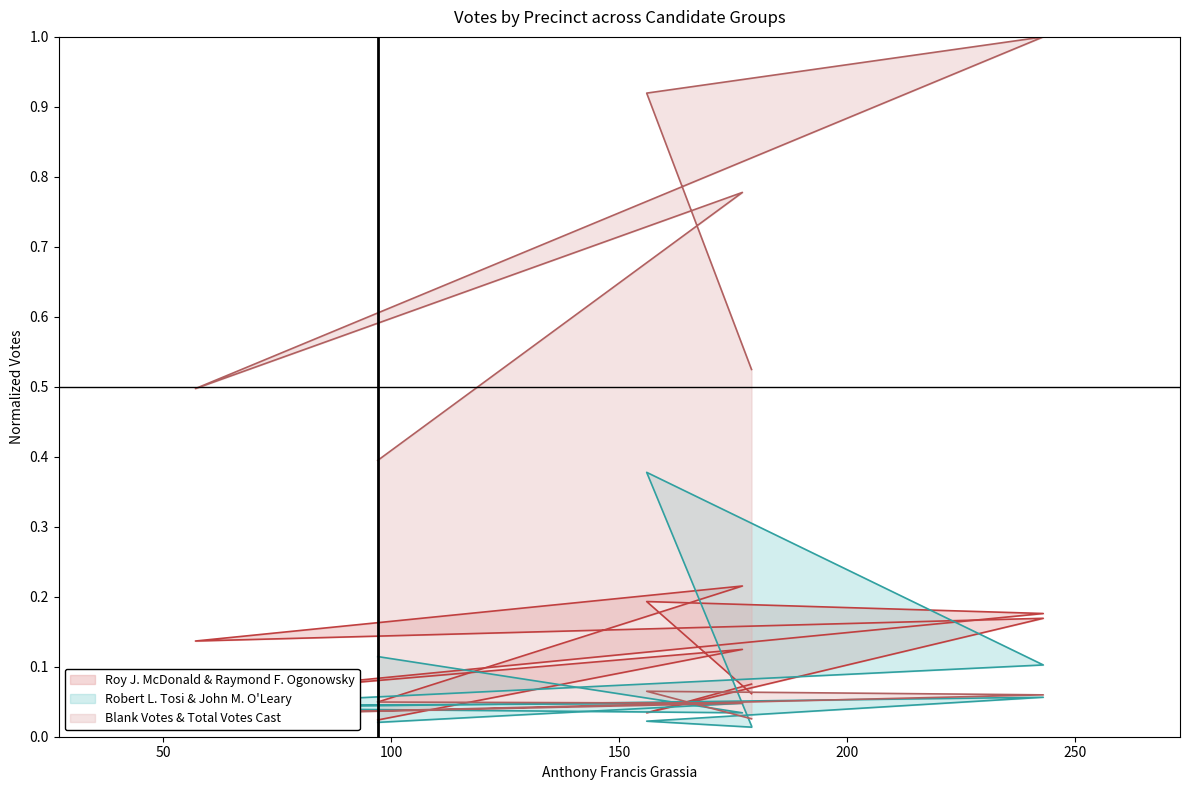

At which category does Roy J. McDonald reach its first local valley?

3